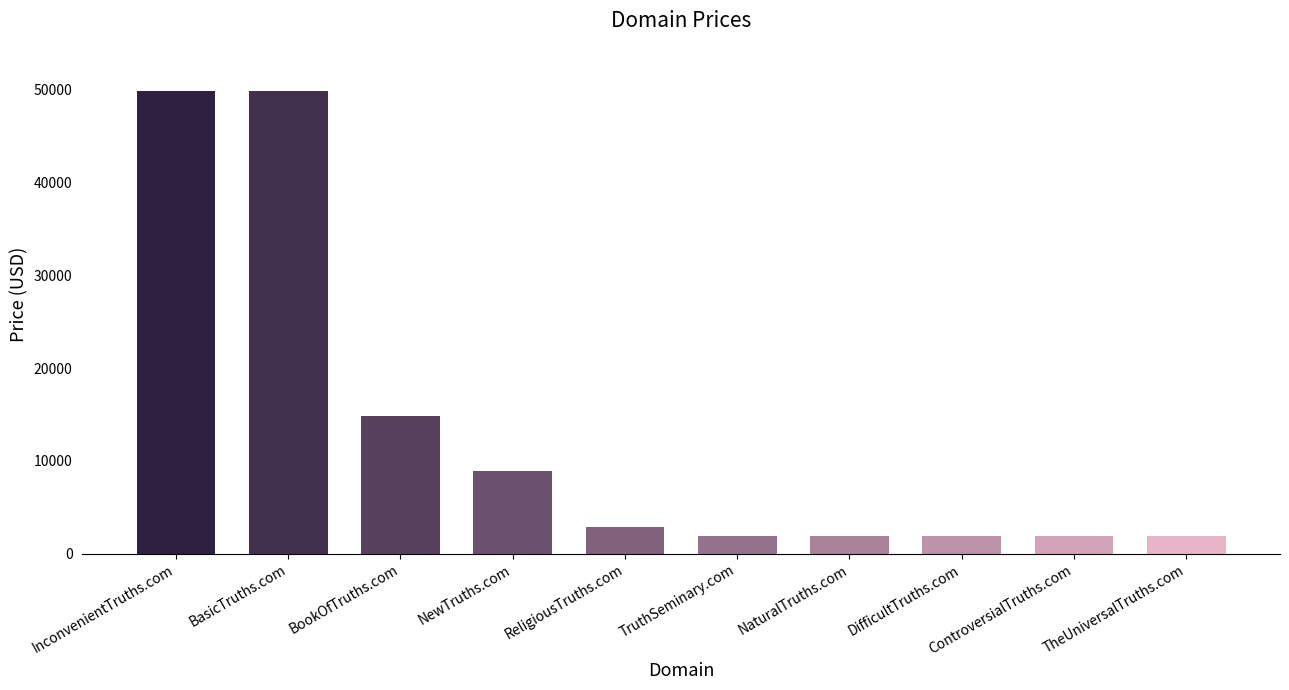

The value at NaturalTruths.com is 1888. True or false?

True